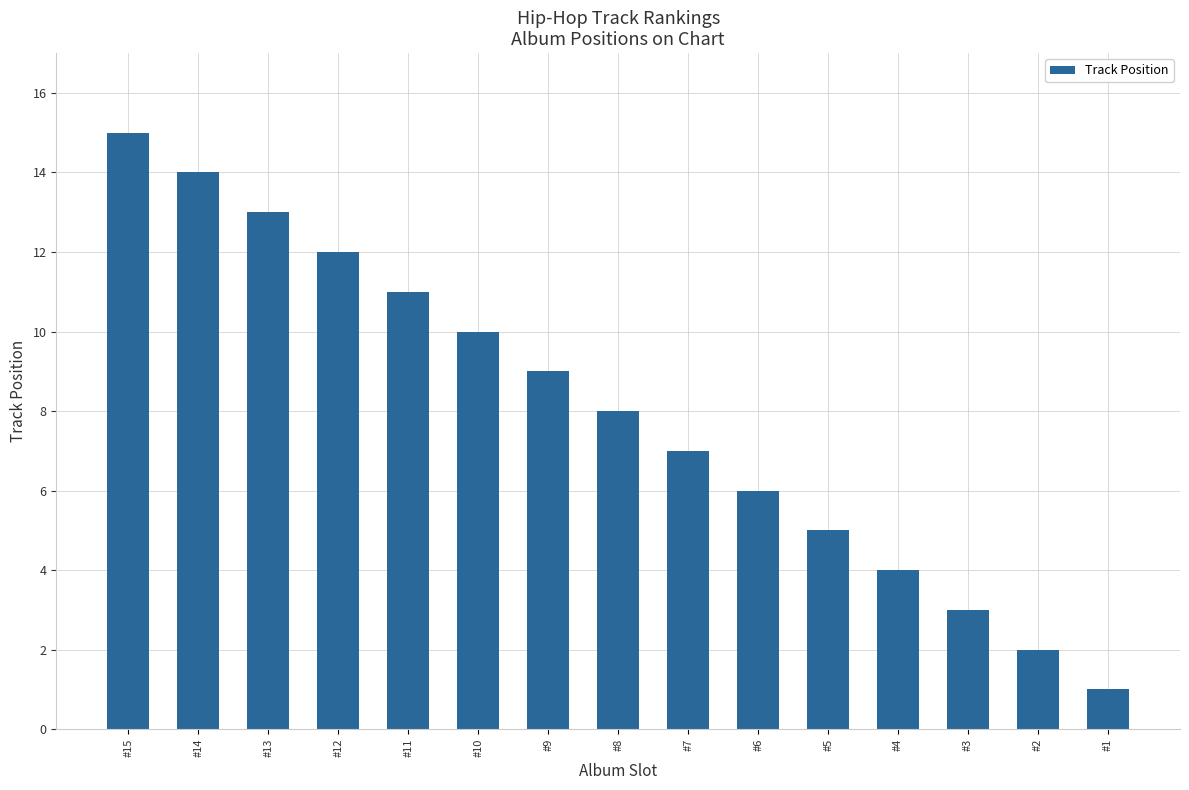

Where does the data first go above 8?

#15